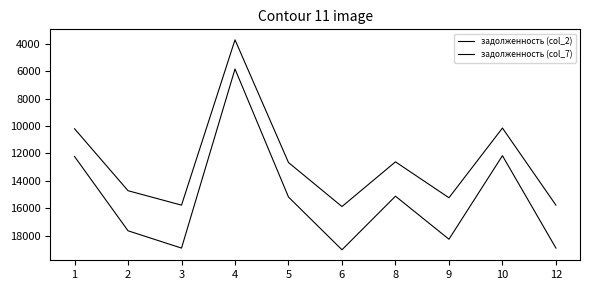

What is the difference between the highest and lowest values at 10?

2015.7